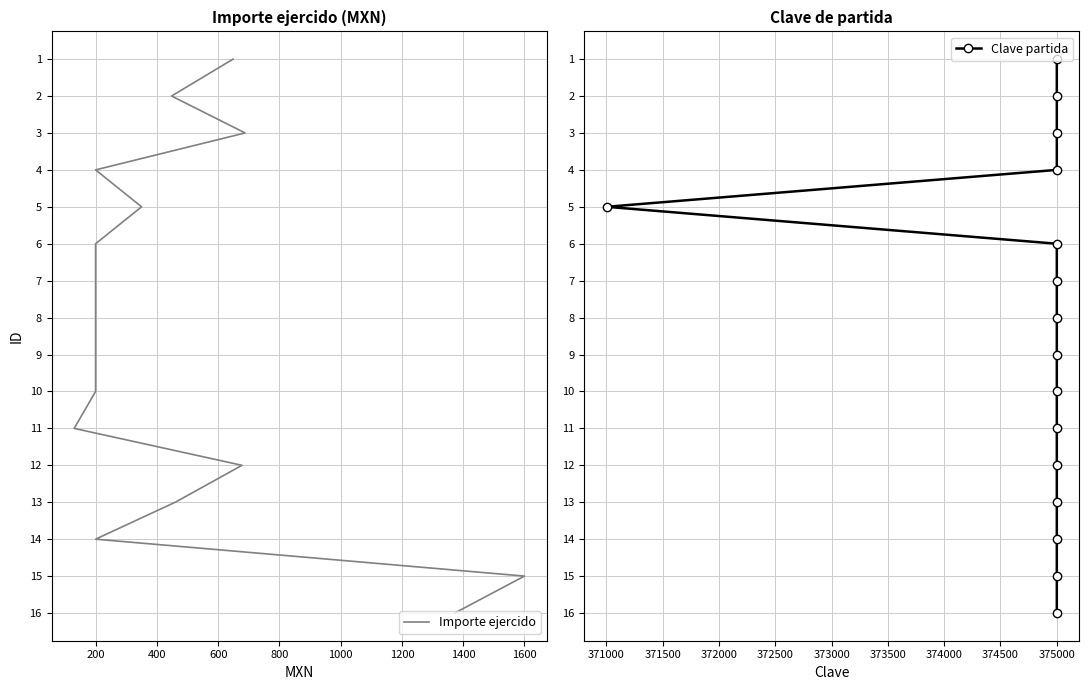

How many lines are shown in the chart?

2